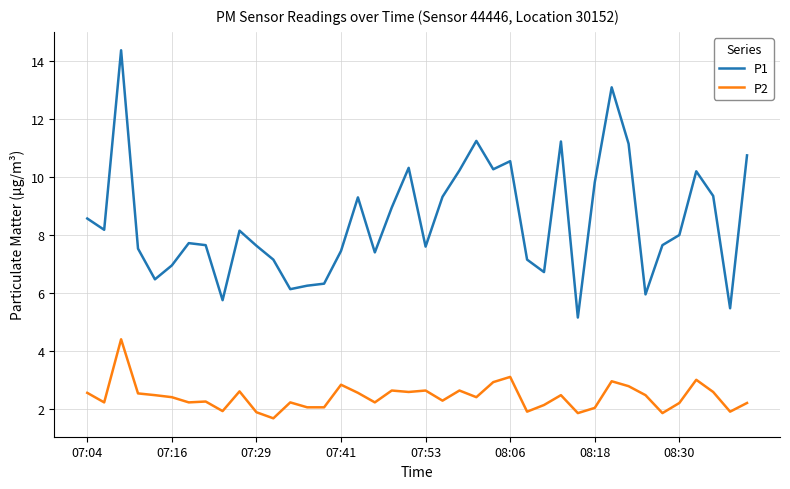

What is the minimum value for P1?

5.2